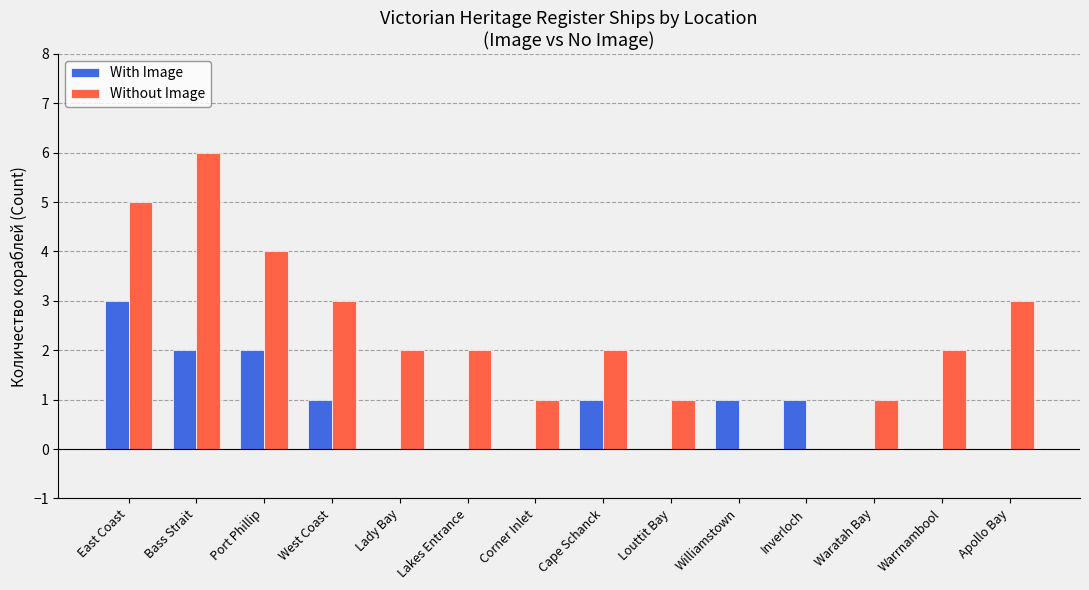

What is the sum of all With Image values?

11